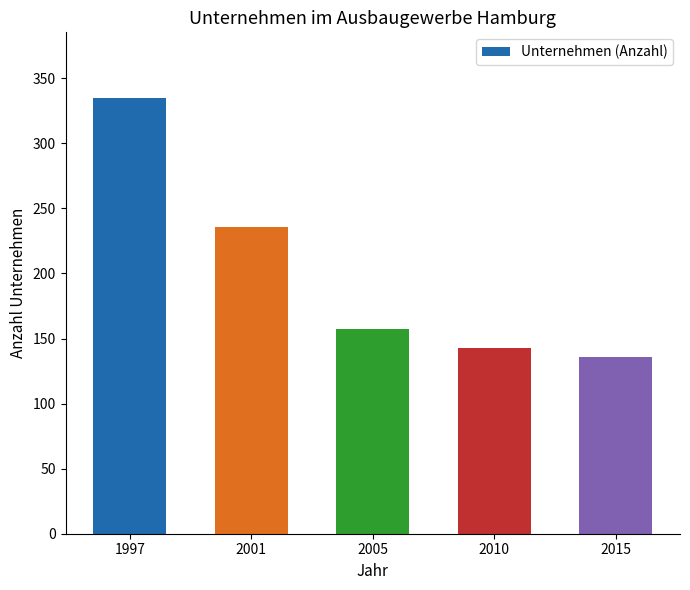

What is the difference between the maximum and minimum values?

199